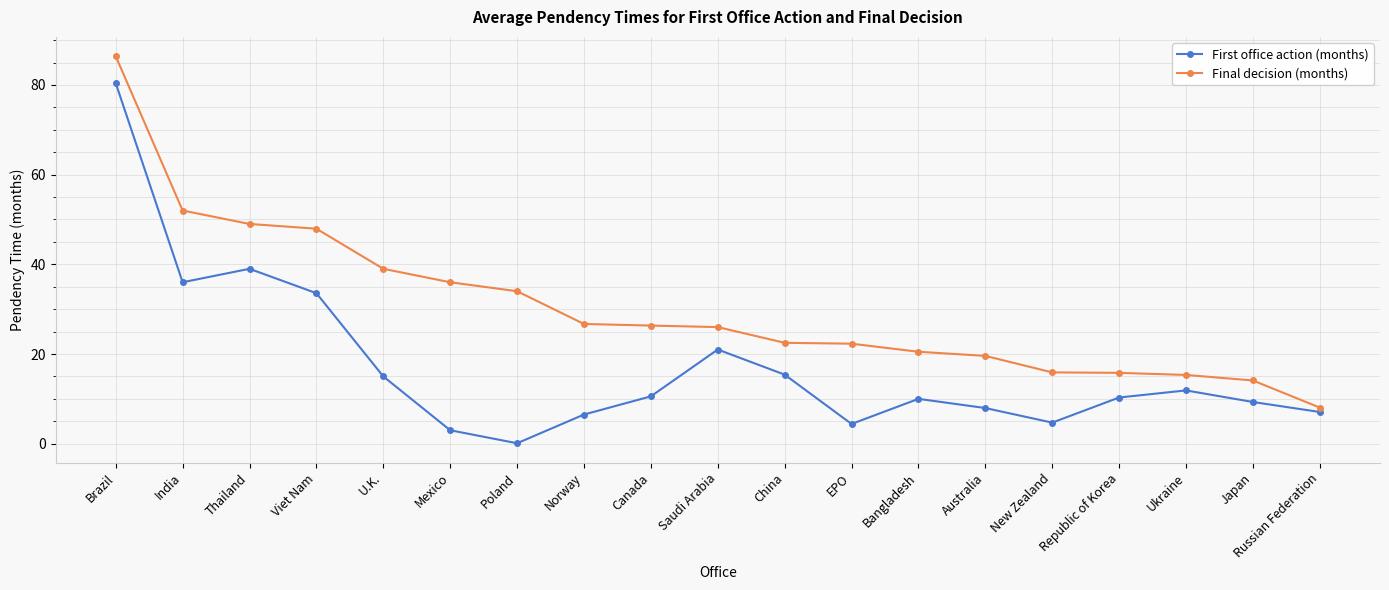

What position from the right is U.K.?

15